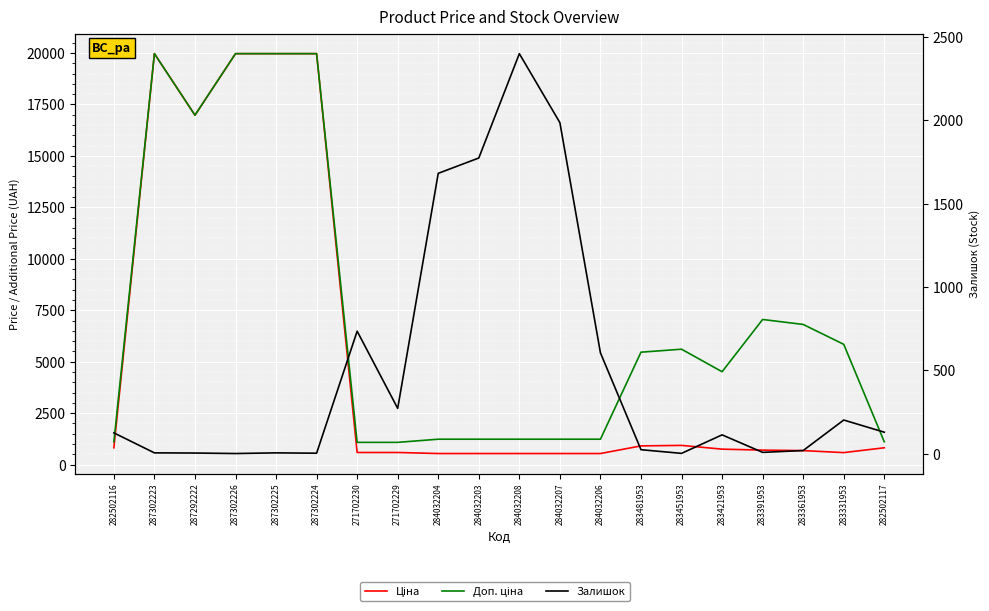

What is the difference between the highest and lowest values at 282502116?

984.2